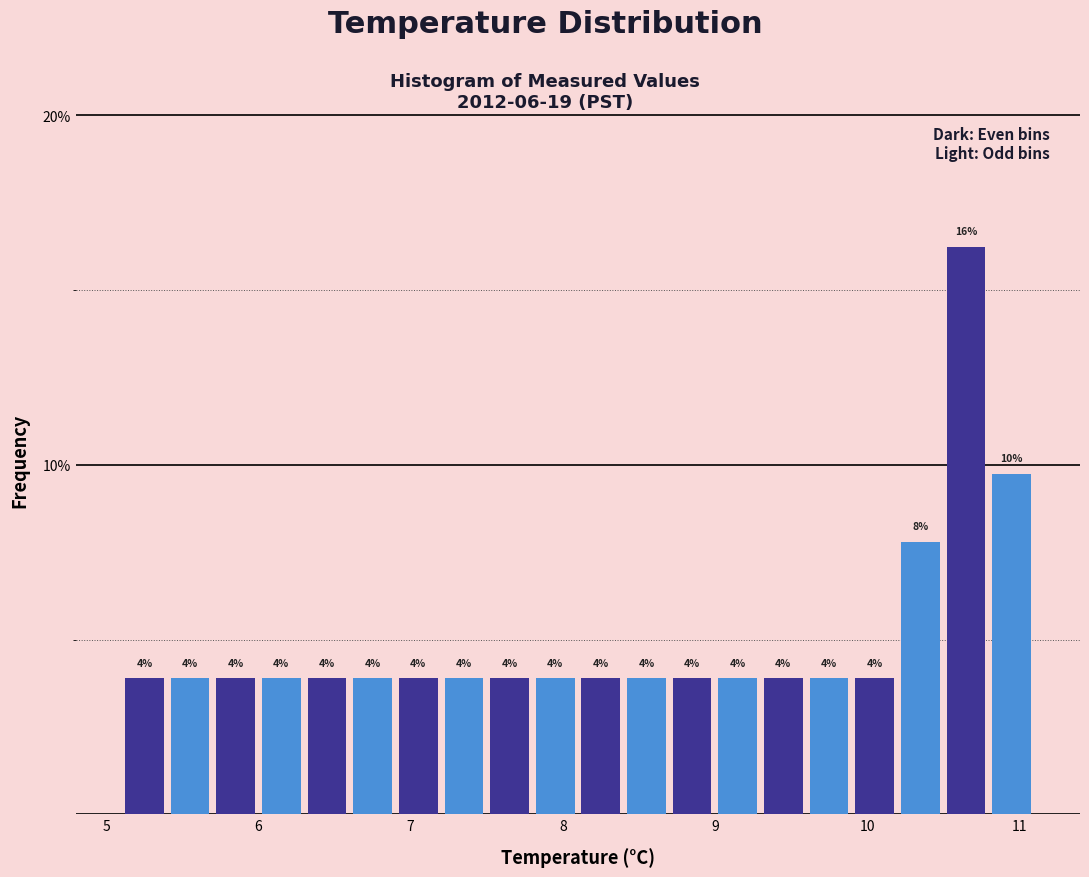

Around what value on the x-axis is the tallest bar? Give the approximate position of its centre, as read against the axis.

10.7